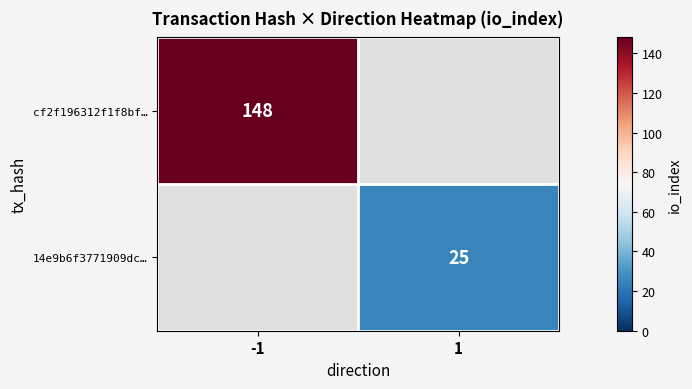

Is it true that cf2f196312f1f8bf… equals 226 at -1?

False